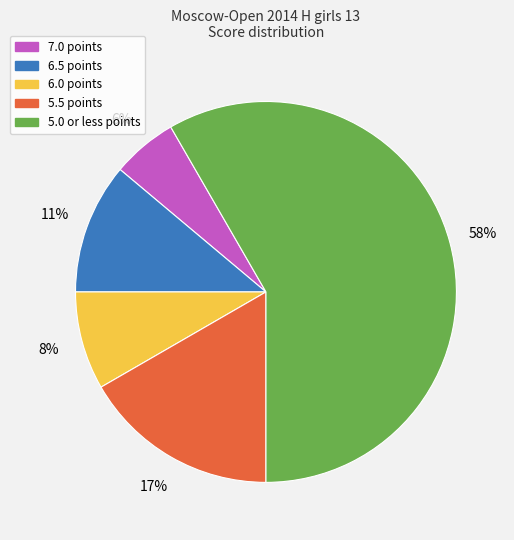

To the nearest percent, what percentage of the pie is 6.5 points?

11%